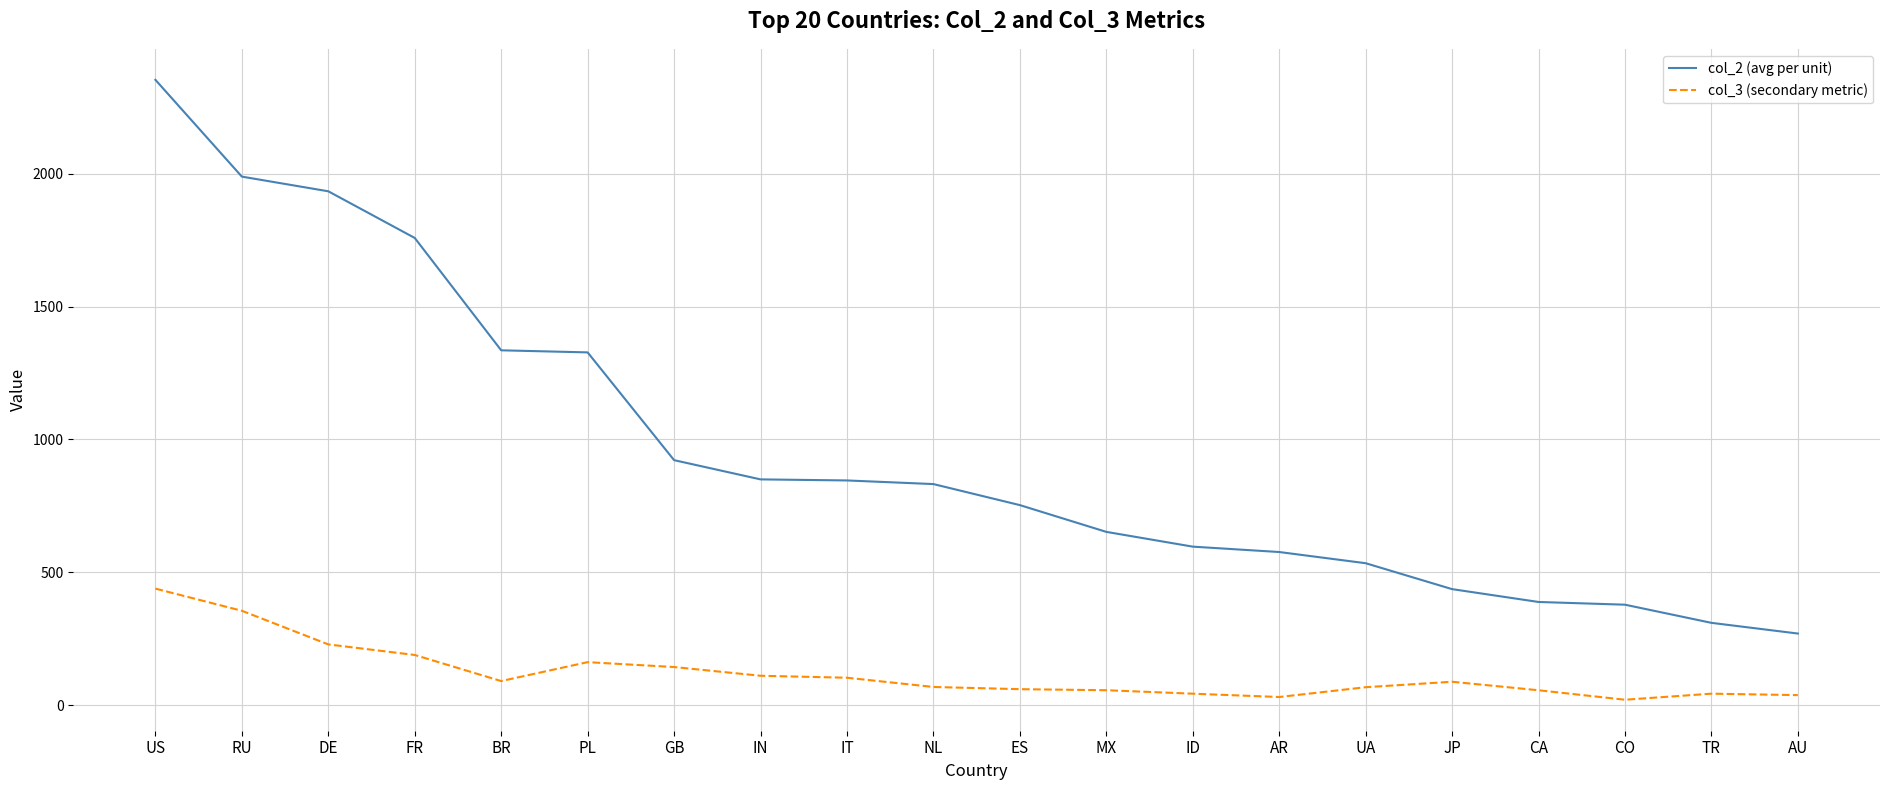

True or false: col_2 (avg per unit) and col_3 (secondary metric) cross at least once.

False